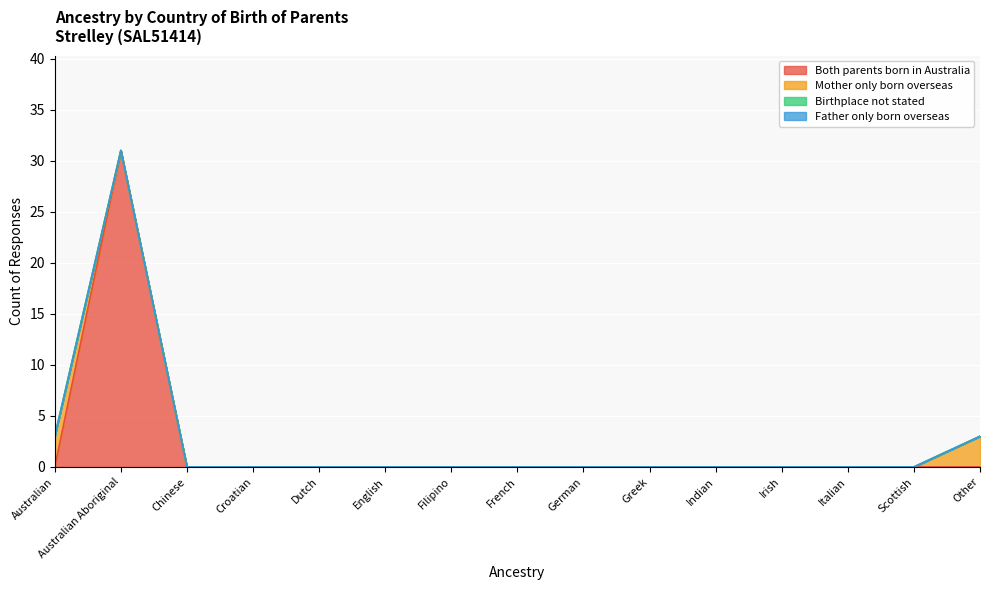

Reading left to right, list all the values displayed in this chart.

Both parents born in Australia: 0	31	0	0	0	0	0	0	0	0	0	0	0	0	0
Mother only born overseas: 3	0	0	0	0	0	0	0	0	0	0	0	0	0	3
Birthplace not stated: 0	0	0	0	0	0	0	0	0	0	0	0	0	0	0
Father only born overseas: 0	0	0	0	0	0	0	0	0	0	0	0	0	0	0